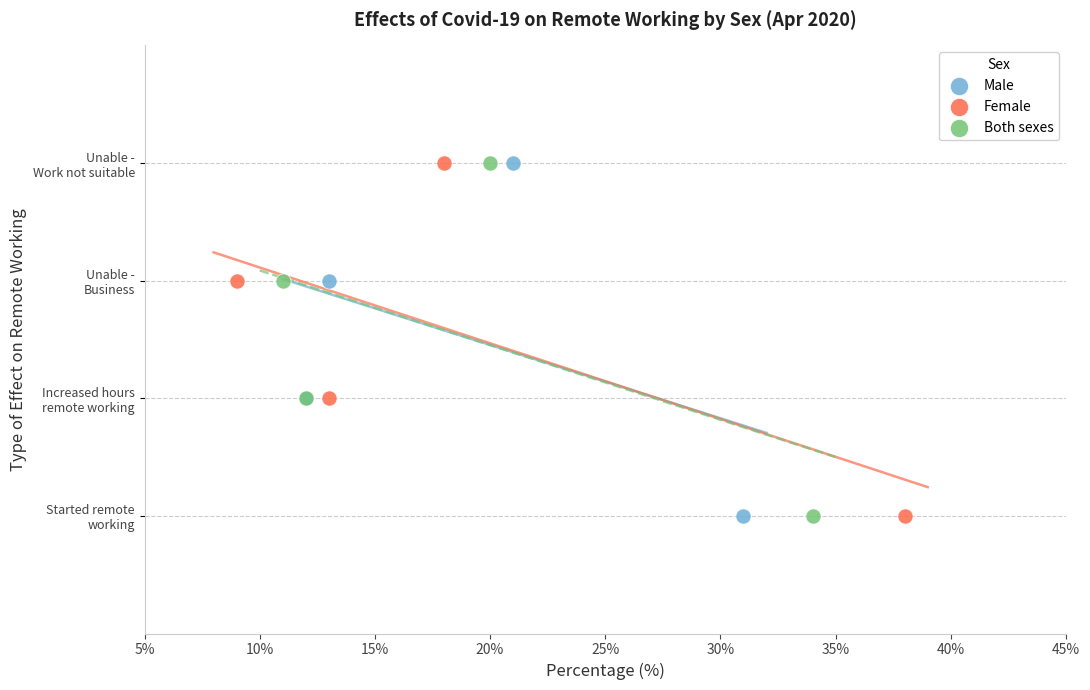

What are all the series names shown in the legend?

Male, Female, Both sexes